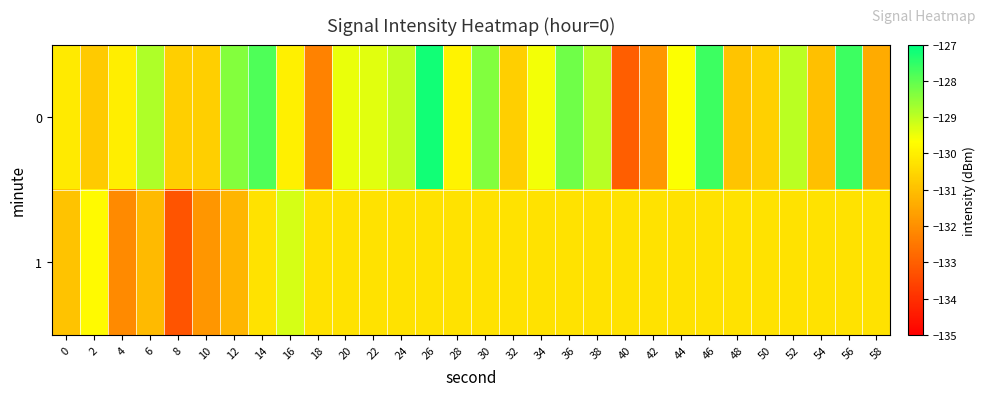

List the series in order of their peak value, highest first.

0, 1